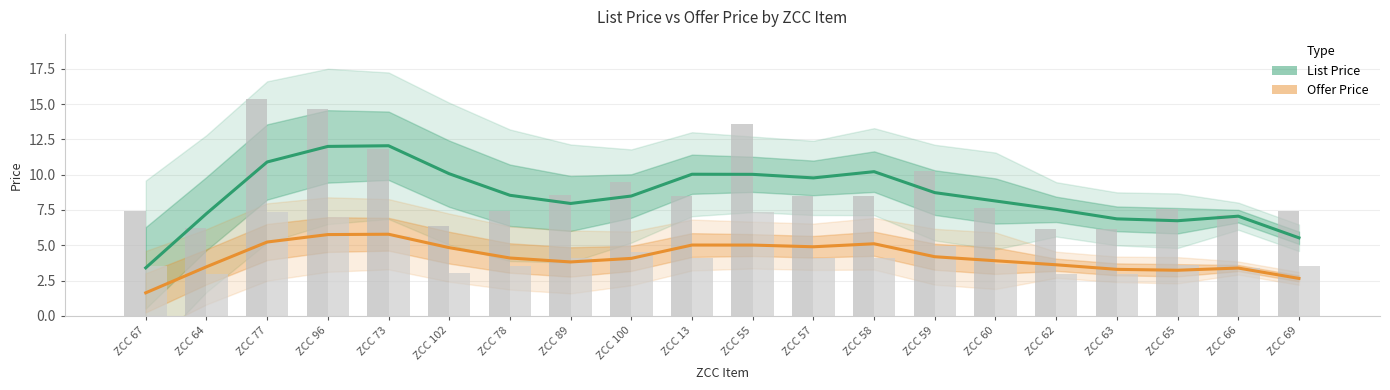

True or false: Offer Price has a value of 5.0 at ZCC 55.

True